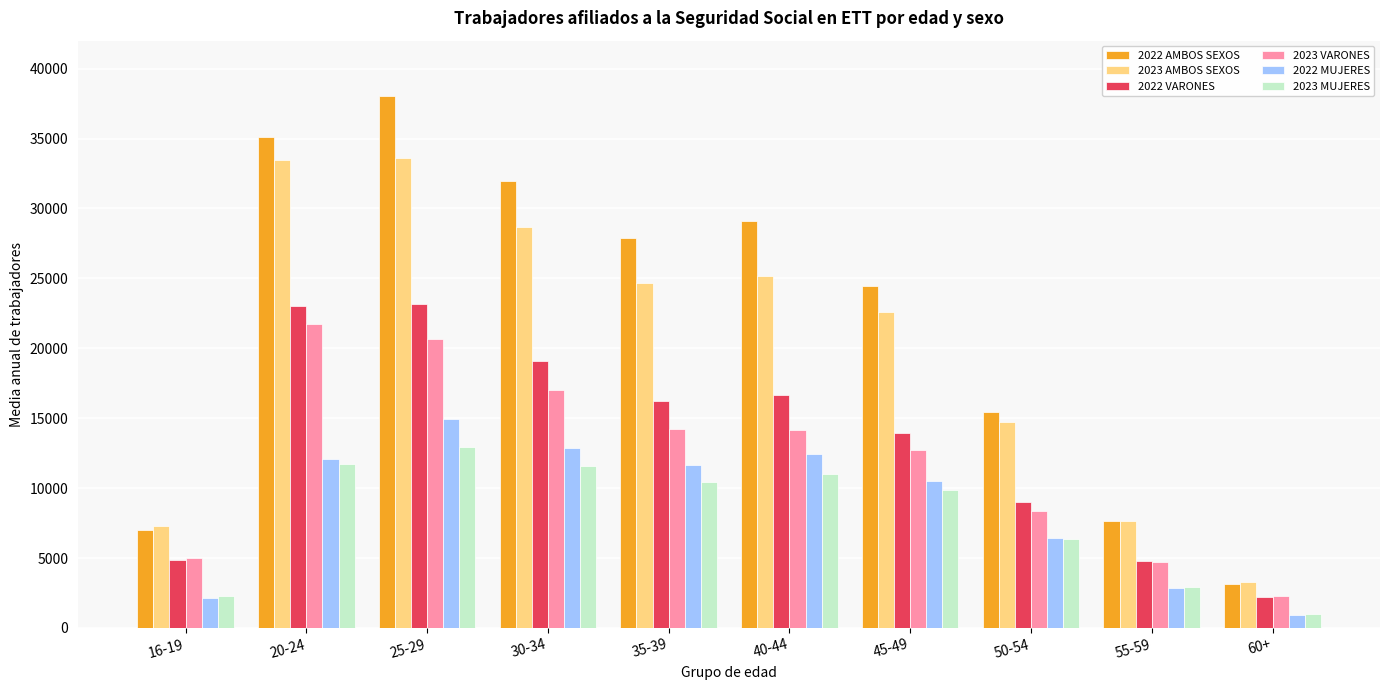

At which label does 2023 VARONES first exceed 14183?

20-24